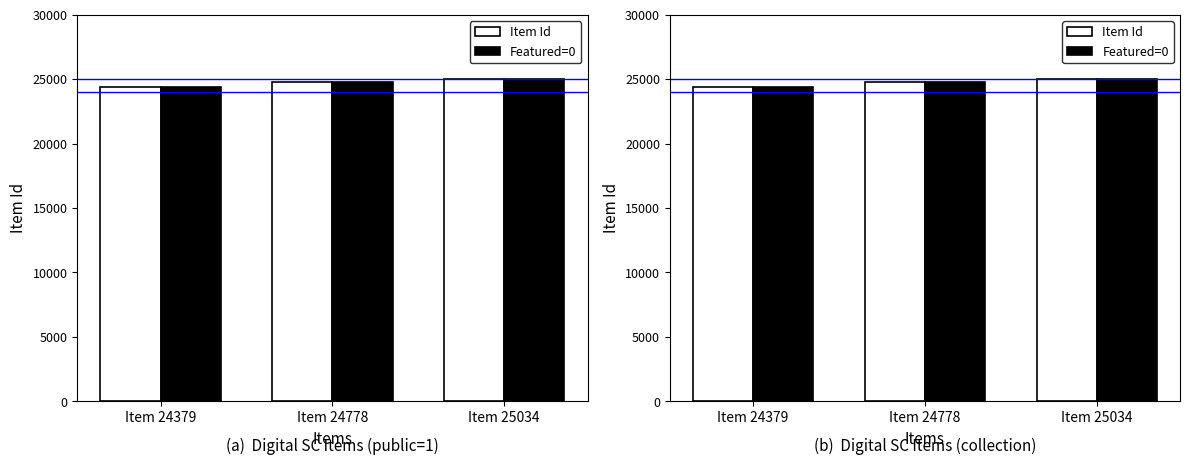

Which series changed the most between Item 24778 and Item 25034?

Item Id